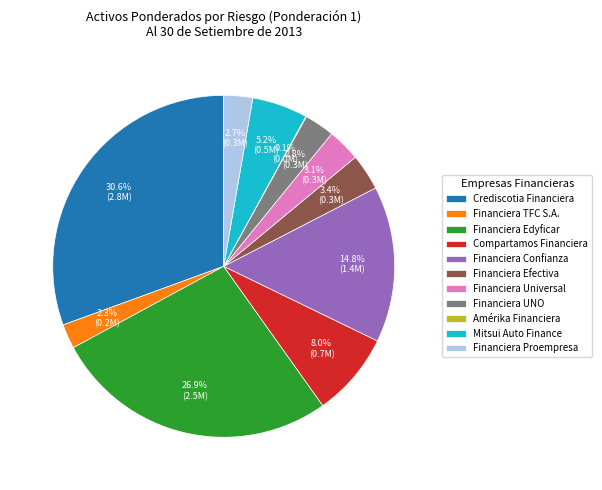

Does Financiera Confianza account for over 50% of the chart?

No